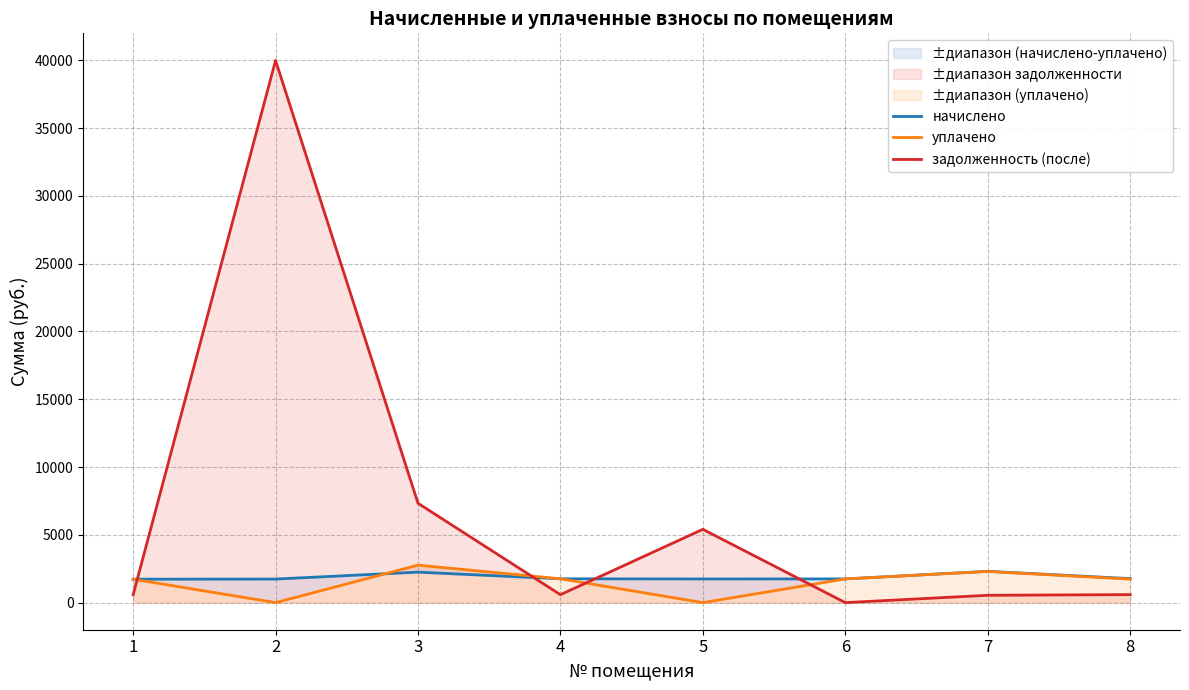

How many positive values does the задолженность (после) series have?

7